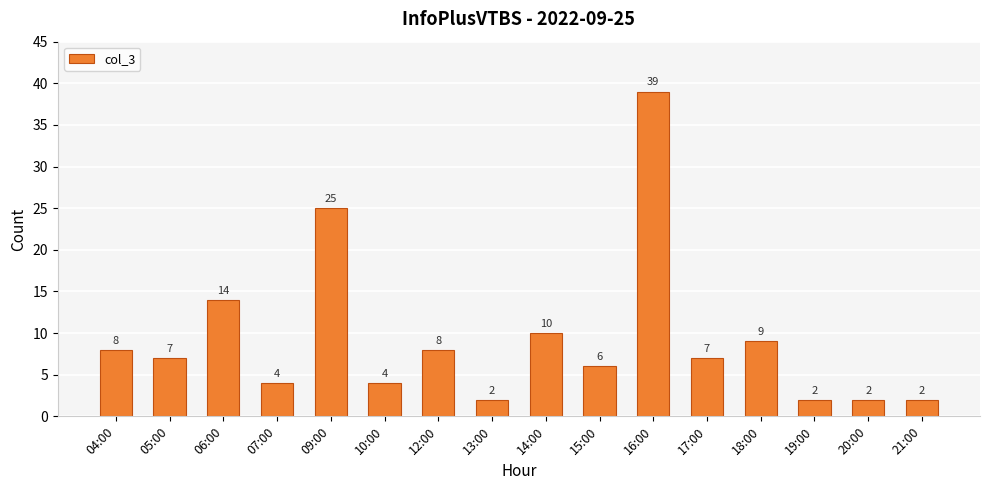

Count the number of data series in this chart.

1